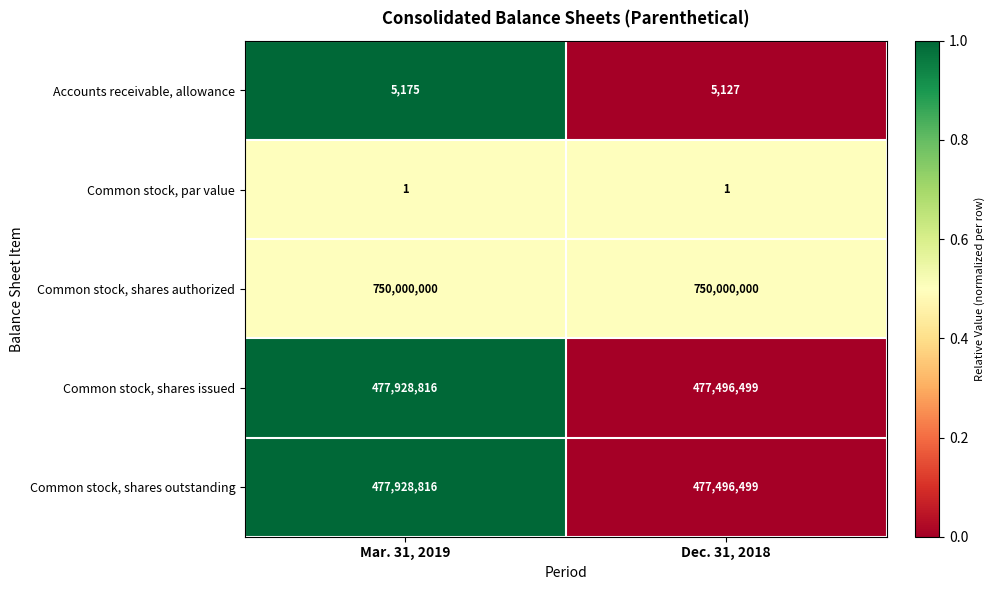

Which category has the lowest value in the Common stock, shares outstanding series?

Dec. 31, 2018